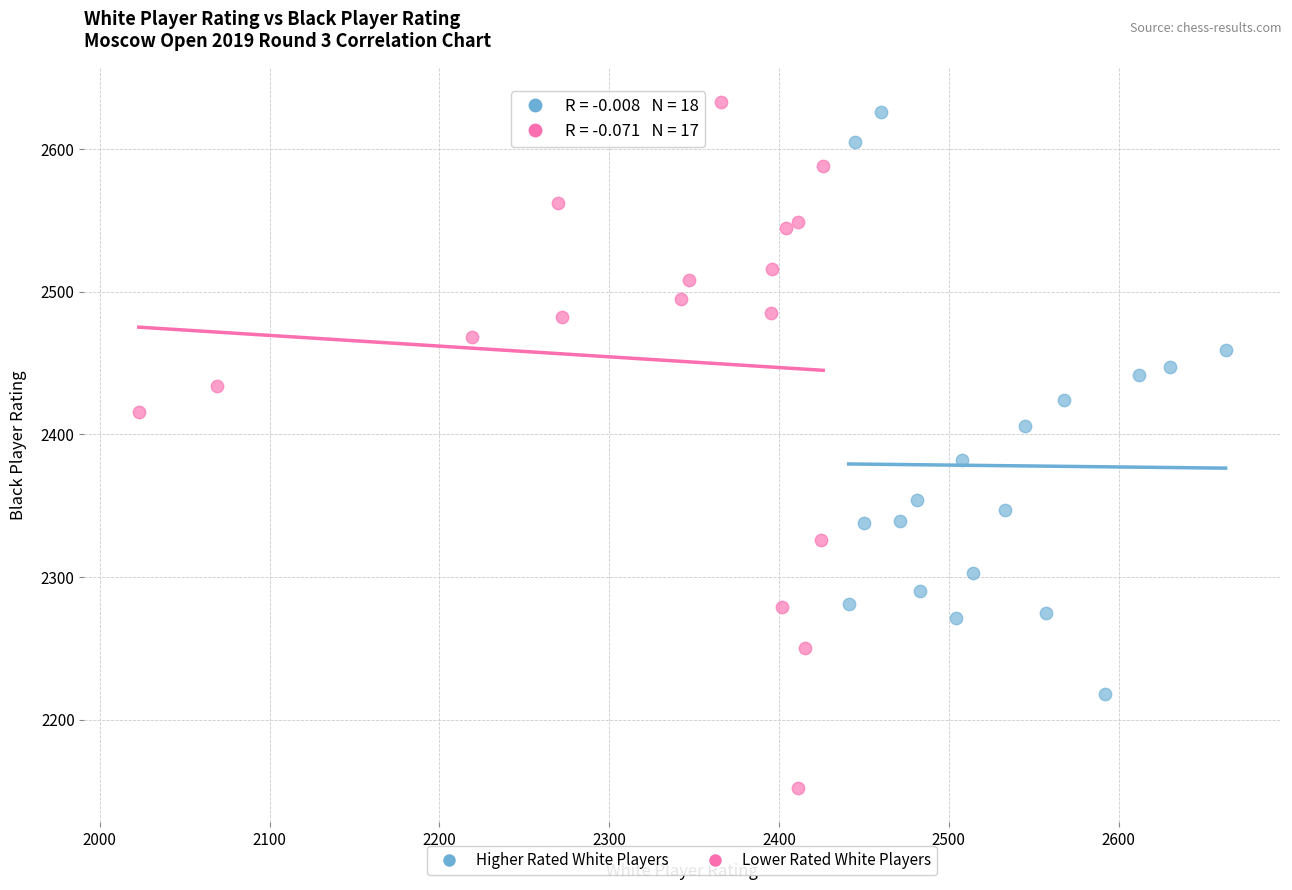

Which series reaches the minimum Y coordinate?

Lower Rated White Players